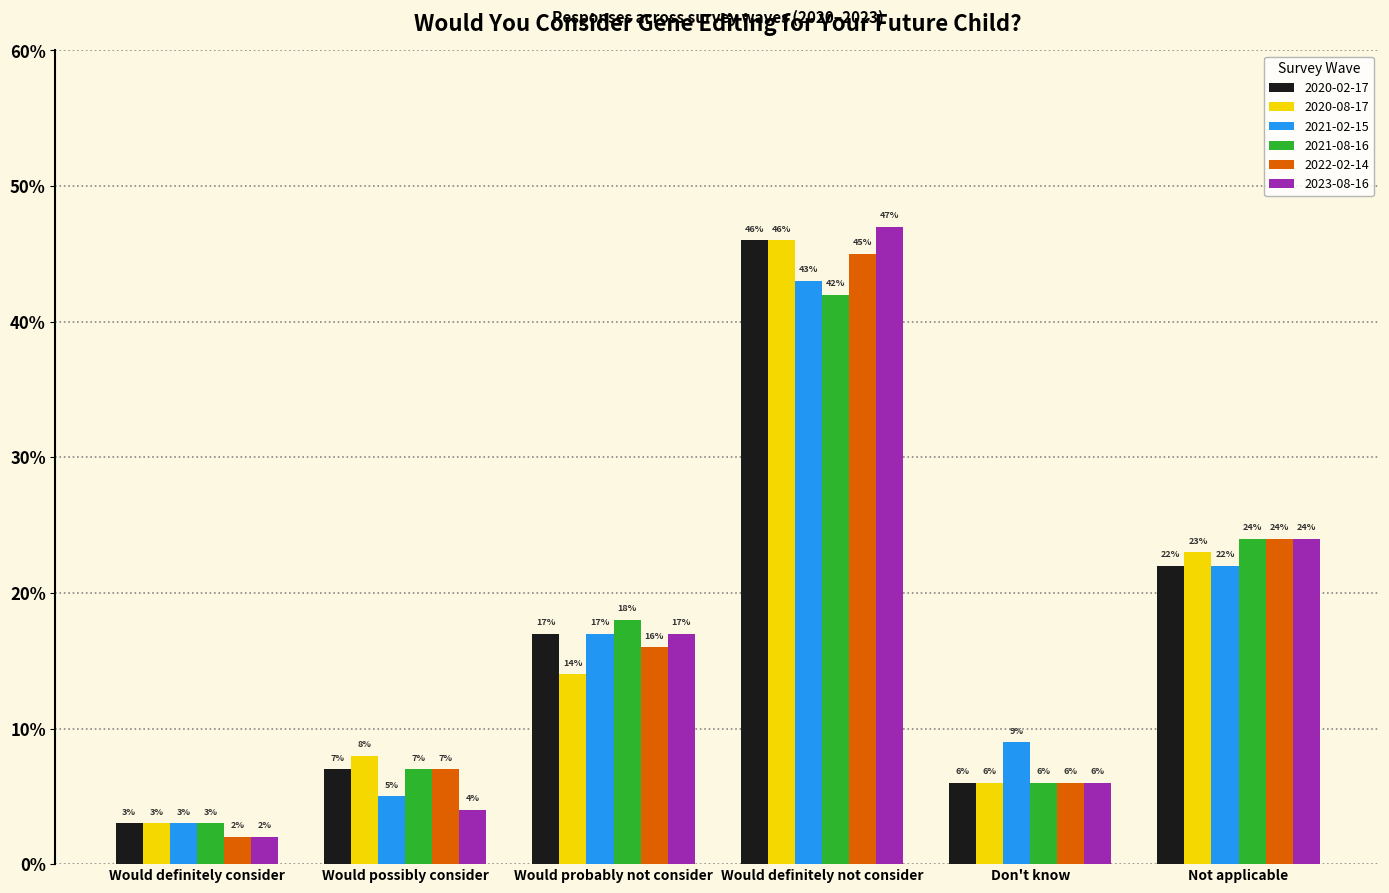

What are all the series names shown in the legend?

2020-02-17, 2020-08-17, 2021-02-15, 2021-08-16, 2022-02-14, 2023-08-16